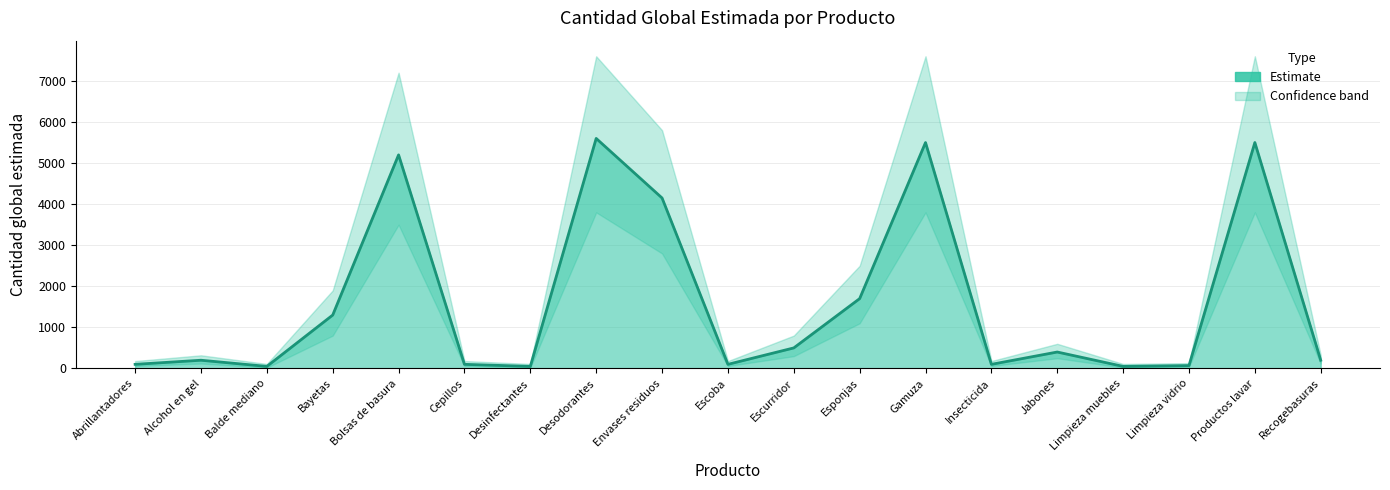

What is the value of the 17th point from the left?

70